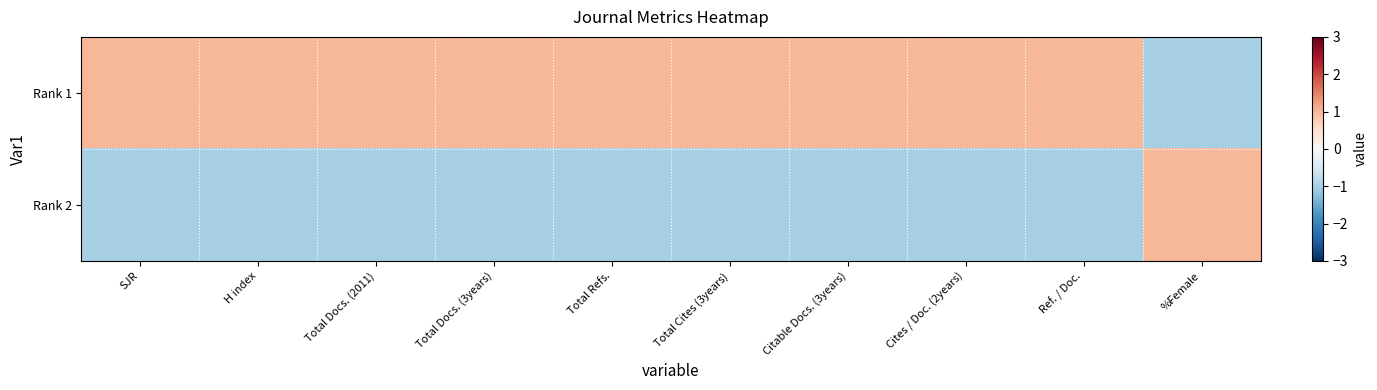

Reading left to right, extract all data points from this chart.

Rank 1: SJR=1.0	H index=1.0	Total Docs. (2011)=1.0	Total Docs. (3years)=1.0	Total Refs.=1.0	Total Cites (3years)=1.0	Citable Docs. (3years)=1.0	Cites / Doc. (2years)=1.0	Ref. / Doc.=1.0	%Female=-1.0
Rank 2: SJR=-1.0	H index=-1.0	Total Docs. (2011)=-1.0	Total Docs. (3years)=-1.0	Total Refs.=-1.0	Total Cites (3years)=-1.0	Citable Docs. (3years)=-1.0	Cites / Doc. (2years)=-1.0	Ref. / Doc.=-1.0	%Female=1.0